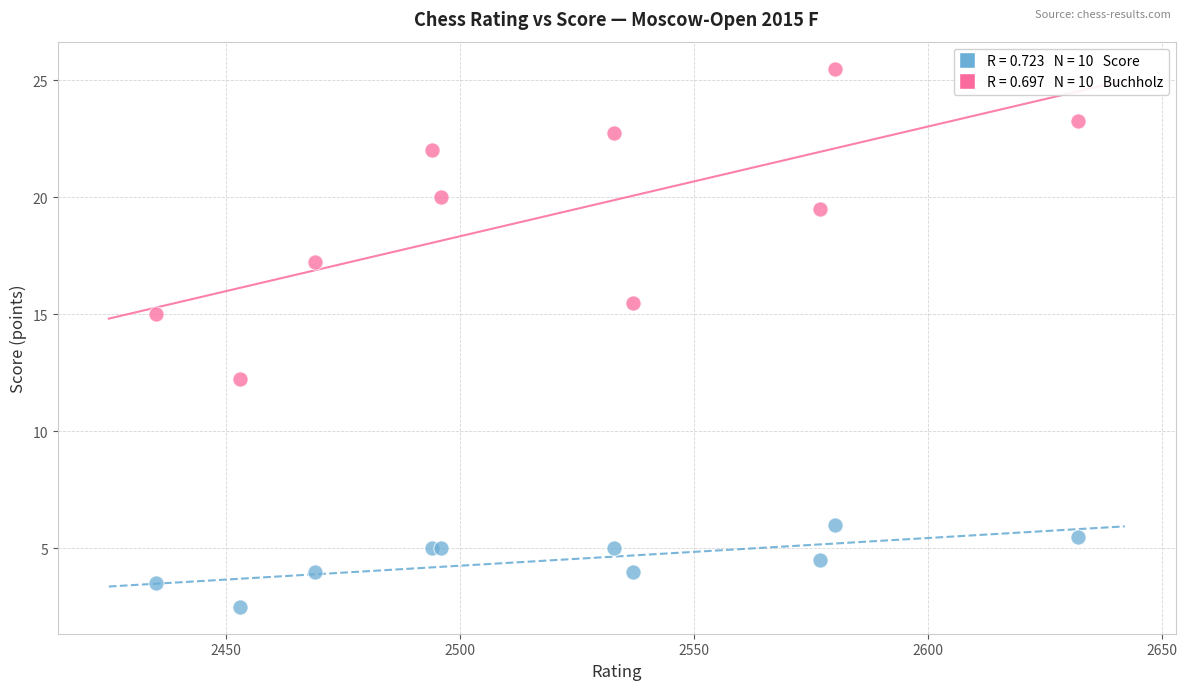

Across all series, what Y value is closest to 14?

15.0